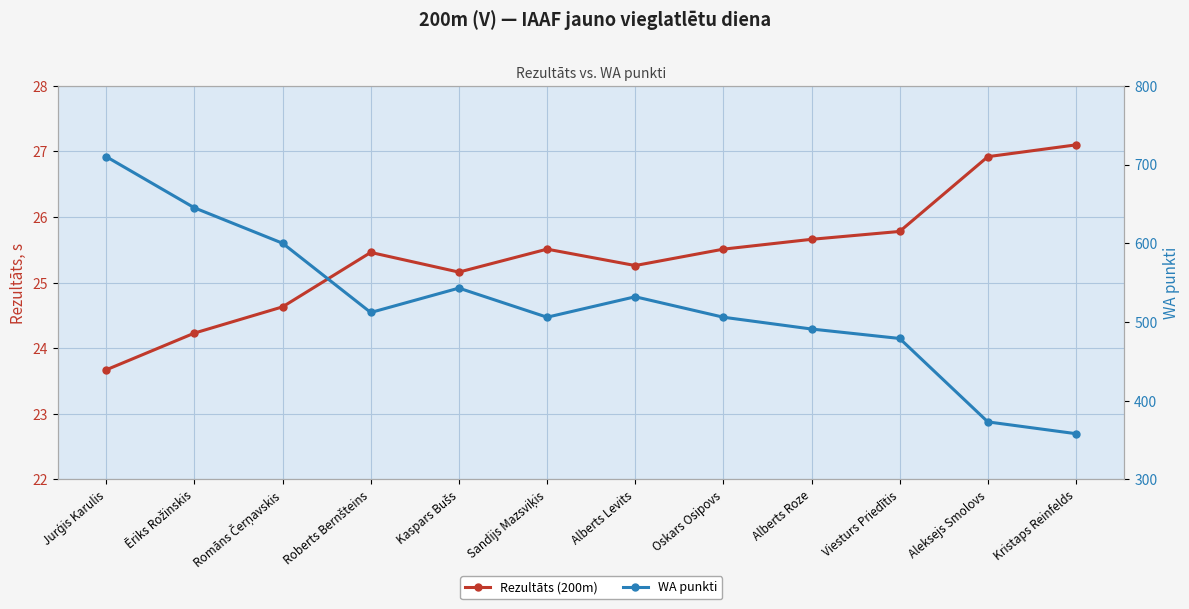

Reading left to right, extract all data points from this chart.

Rezultāts (200m): Jurģis Karulis=23.7	Ēriks Rožinskis=24.2	Romāns Čerņavskis=24.6	Roberts Bernšteins=25.5	Kaspars Bušs=25.2	Sandijs Mazsviķis=25.5	Alberts Levits=25.3	Oskars Osipovs=25.5	Alberts Roze=25.7	Viesturs Priedītis=25.8	Aleksejs Smolovs=26.9	Kristaps Reinfelds=27.1
WA punkti: Jurģis Karulis=710.0	Ēriks Rožinskis=645.0	Romāns Čerņavskis=600.0	Roberts Bernšteins=512.0	Kaspars Bušs=543.0	Sandijs Mazsviķis=506.0	Alberts Levits=532.0	Oskars Osipovs=506.0	Alberts Roze=491.0	Viesturs Priedītis=479.0	Aleksejs Smolovs=373.0	Kristaps Reinfelds=358.0